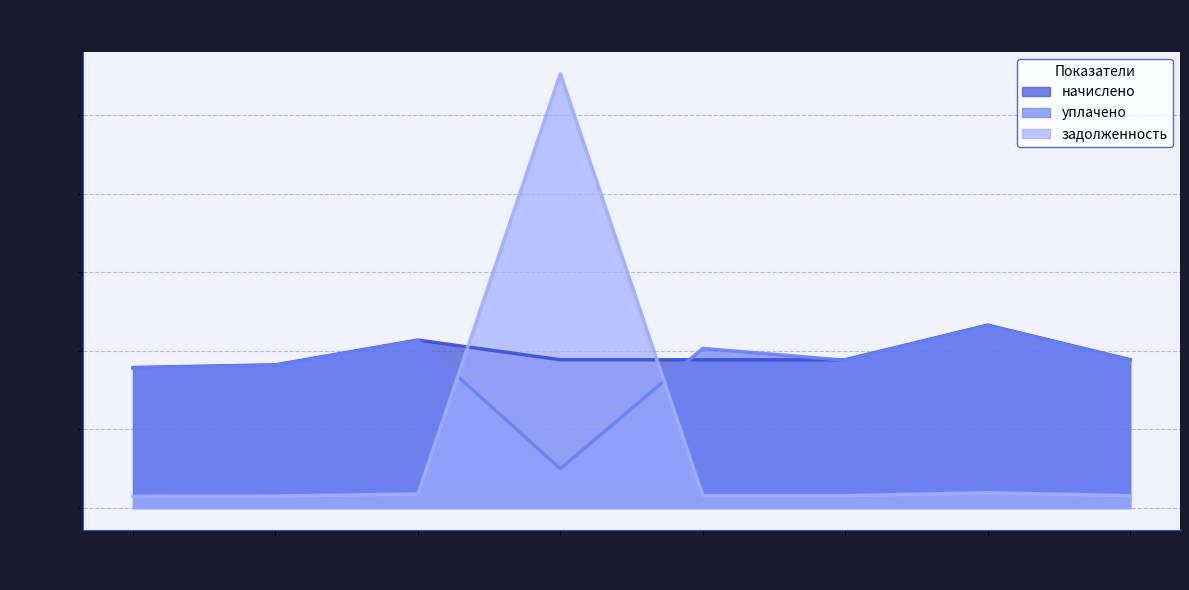

True or false: начислено has more than 0 points higher than both neighbors.

True